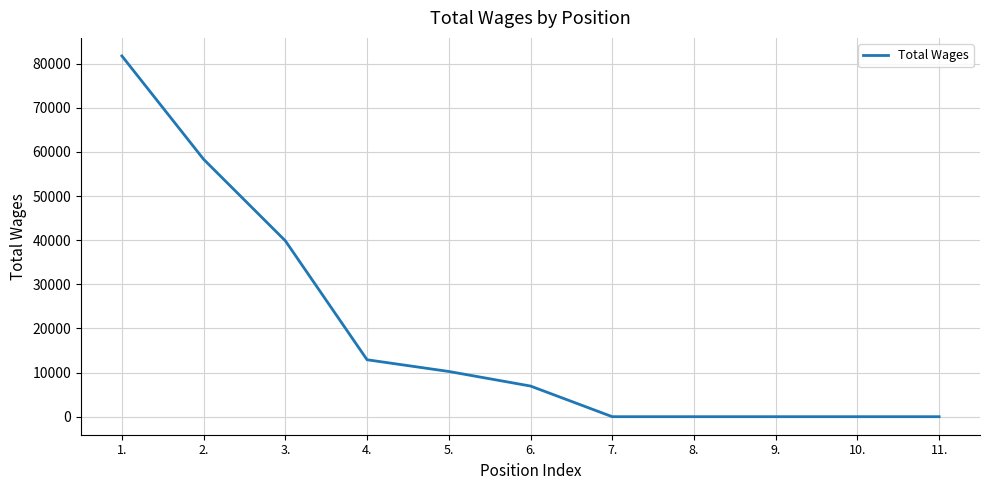

Which has a higher value, 8. or 5.?

5.